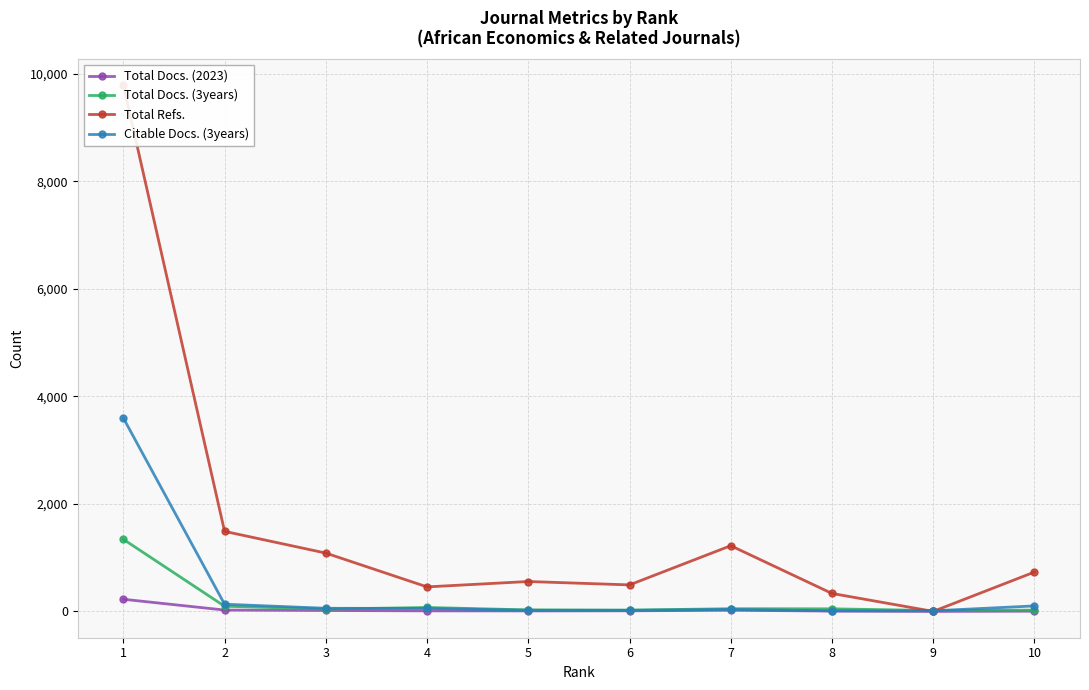

Reading left to right, transcribe all the data shown in this chart.

Total Docs. (2023): 226	25	17	10	9	11	22	6	0	4
Total Docs. (3years): 1341	96	43	73	28	24	50	48	16	24
Total Refs.: 9791	1489	1085	456	556	493	1222	334	0	732
Citable Docs. (3years): 3598	134	58	55	21	20	37	11	11	102